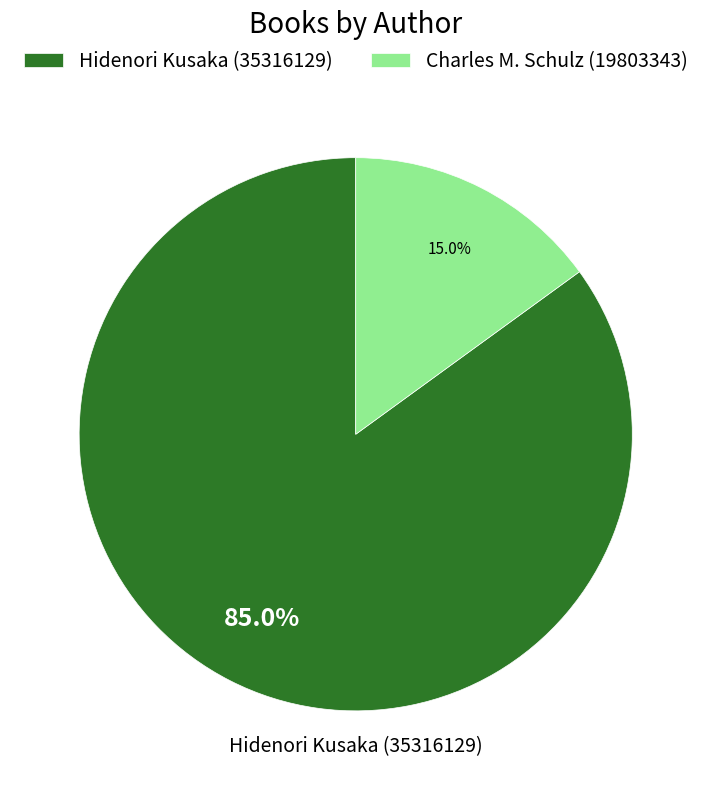

What is the ratio of the value at Hidenori Kusaka (35316129) to the value at Charles M. Schulz (19803343)?

5.7